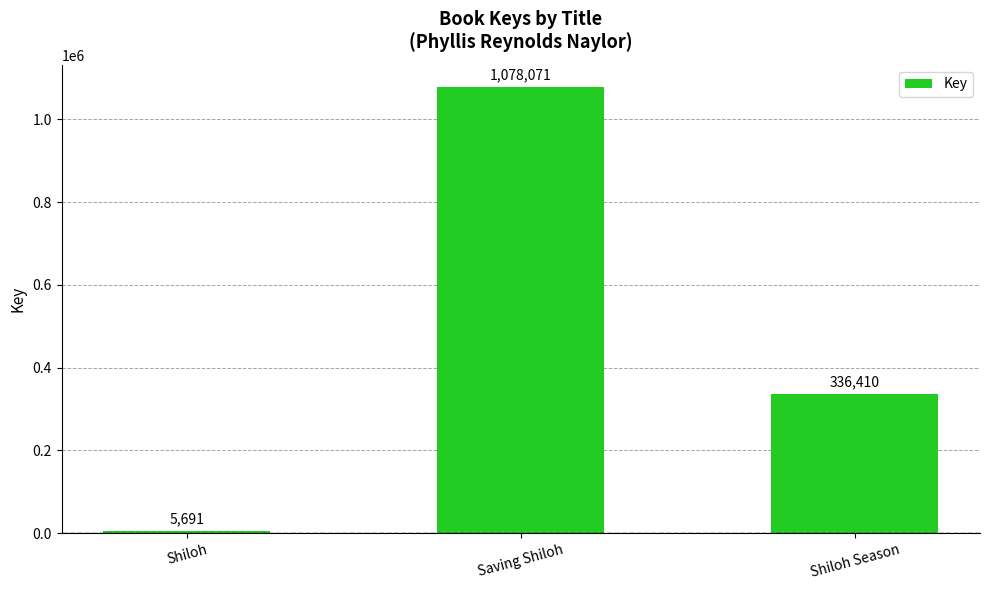

What is the change in value from Saving Shiloh to Shiloh Season?

-741661